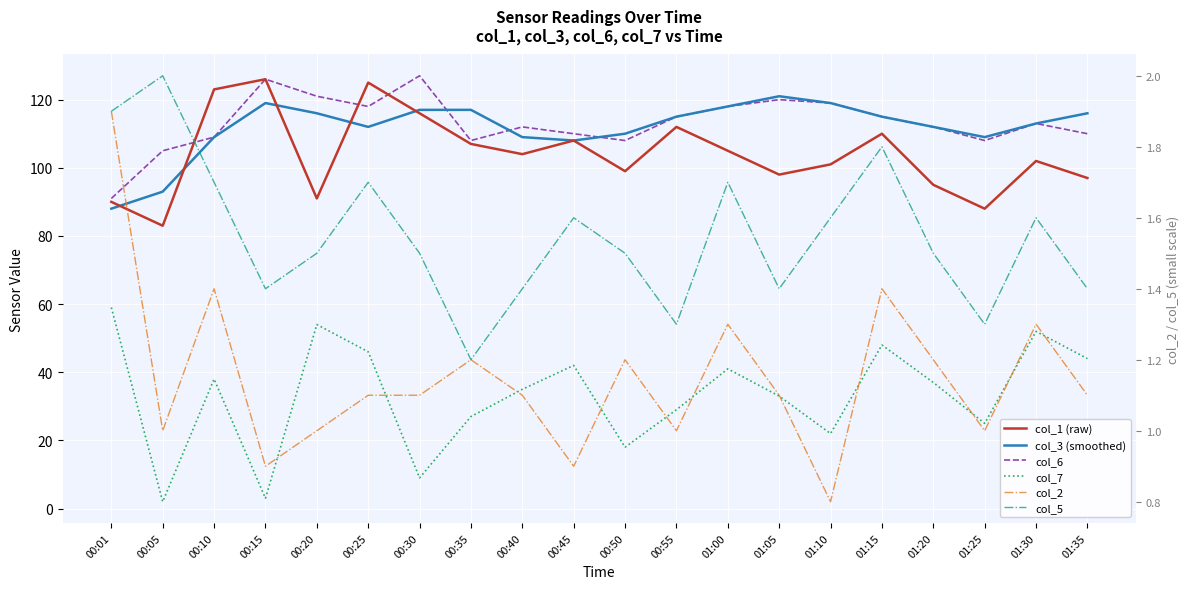

What position from the left is 00:10?

3